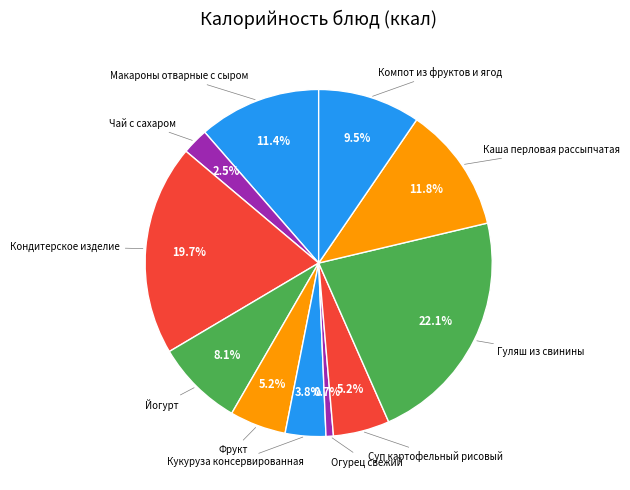

Count the number of slices in the pie.

11